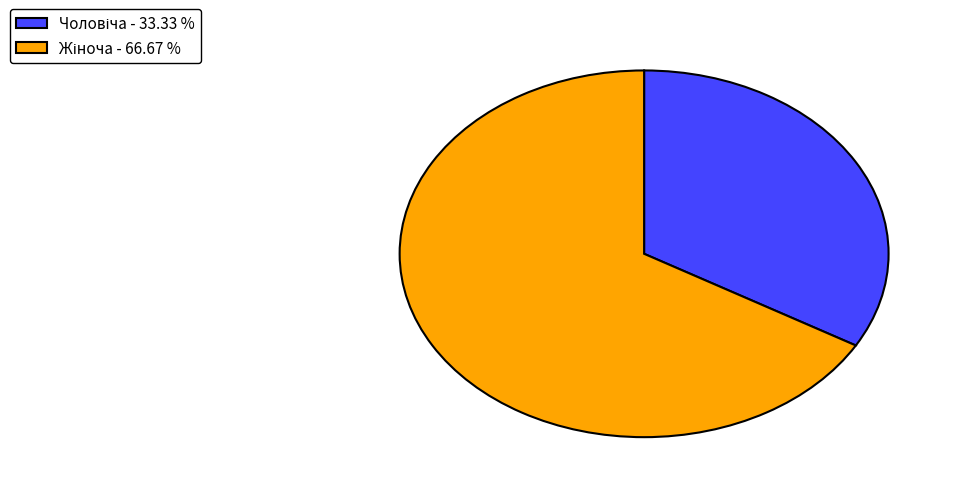

Is there a majority slice in this chart?

Yes